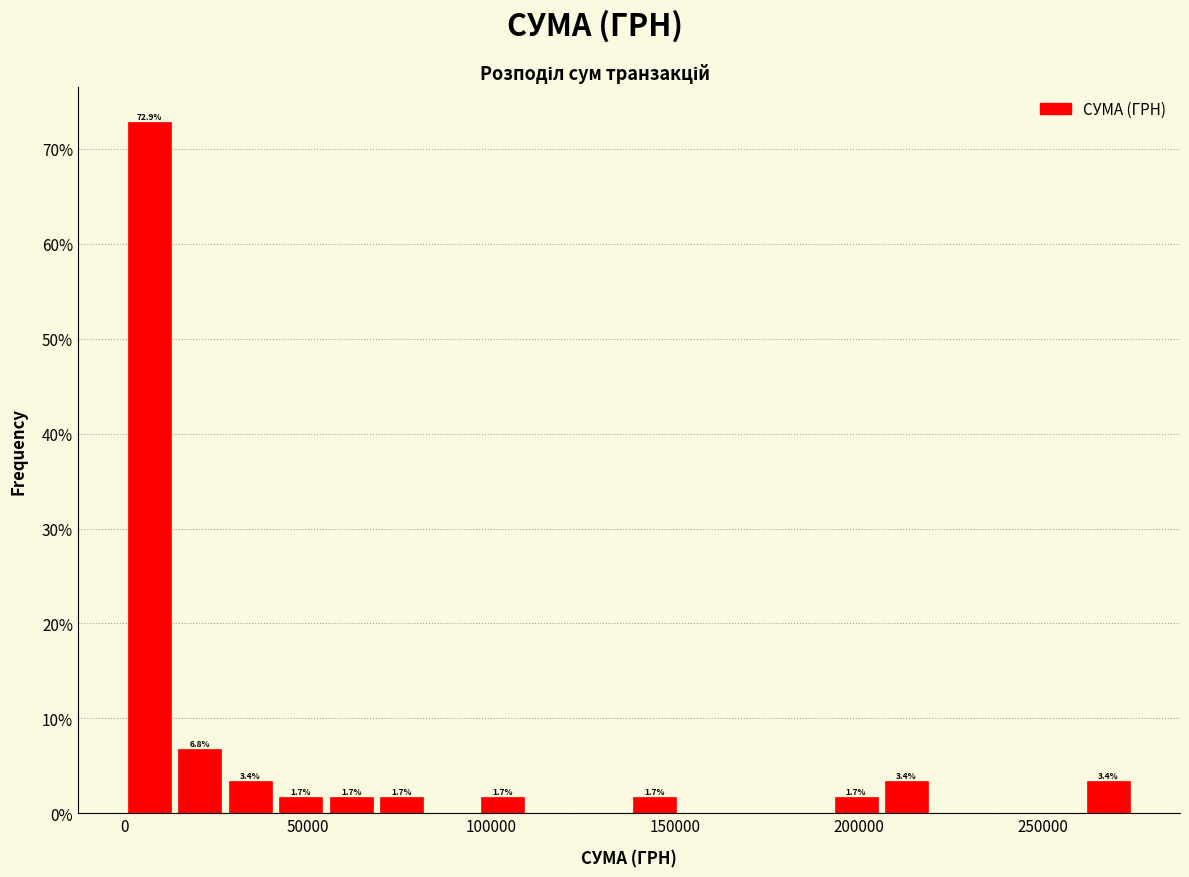

Around what value on the x-axis is the tallest bar? Give the approximate position of its centre, as read against the axis.

5000